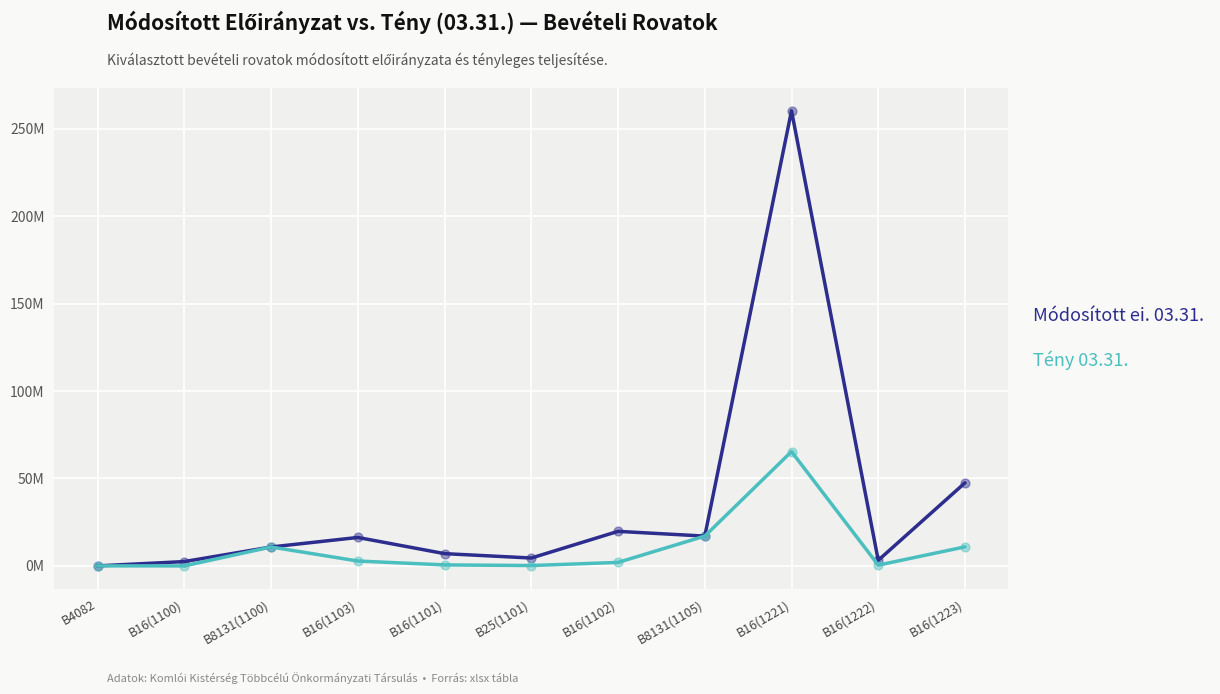

What are all the series names shown in the legend?

Módosított ei. 03.31., Tény 03.31.